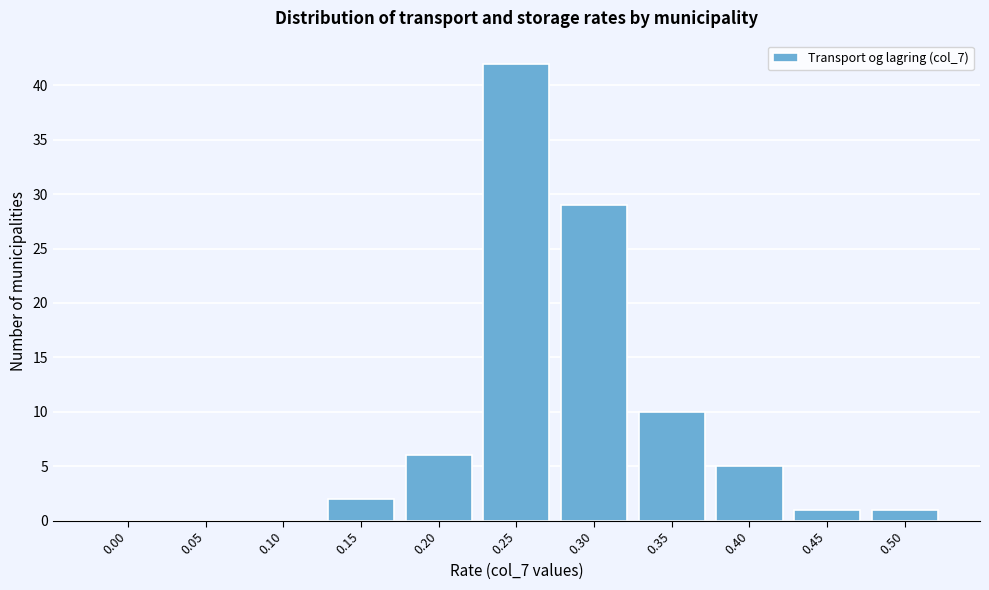

Reading left to right, what are all the values shown in this chart?

0.00=0	0.05=0	0.10=0	0.15=2	0.20=6	0.25=42	0.30=29	0.35=10	0.40=5	0.45=1	0.50=1